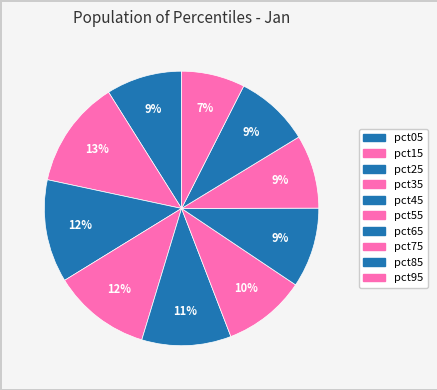

Count the number of slices in the pie.

10